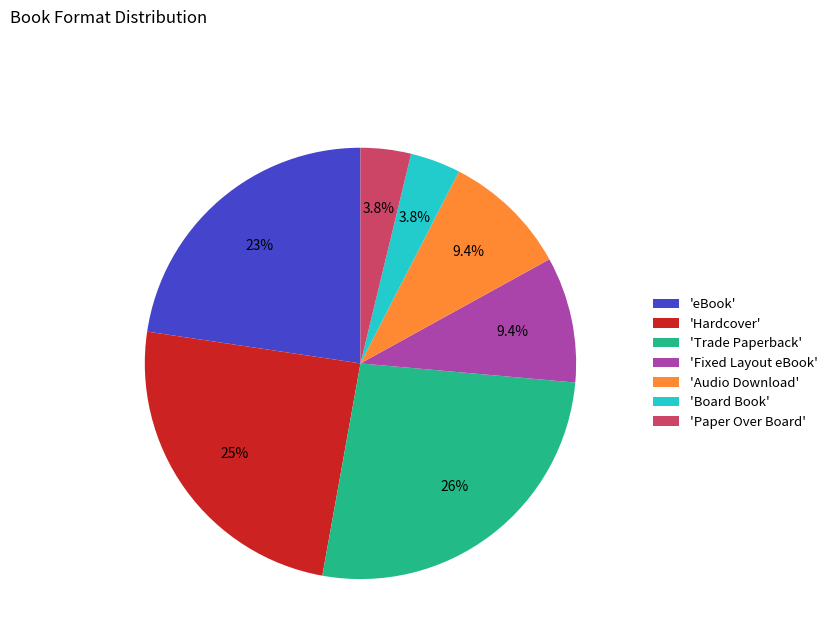

Does 'Hardcover' account for over 50% of the chart?

No